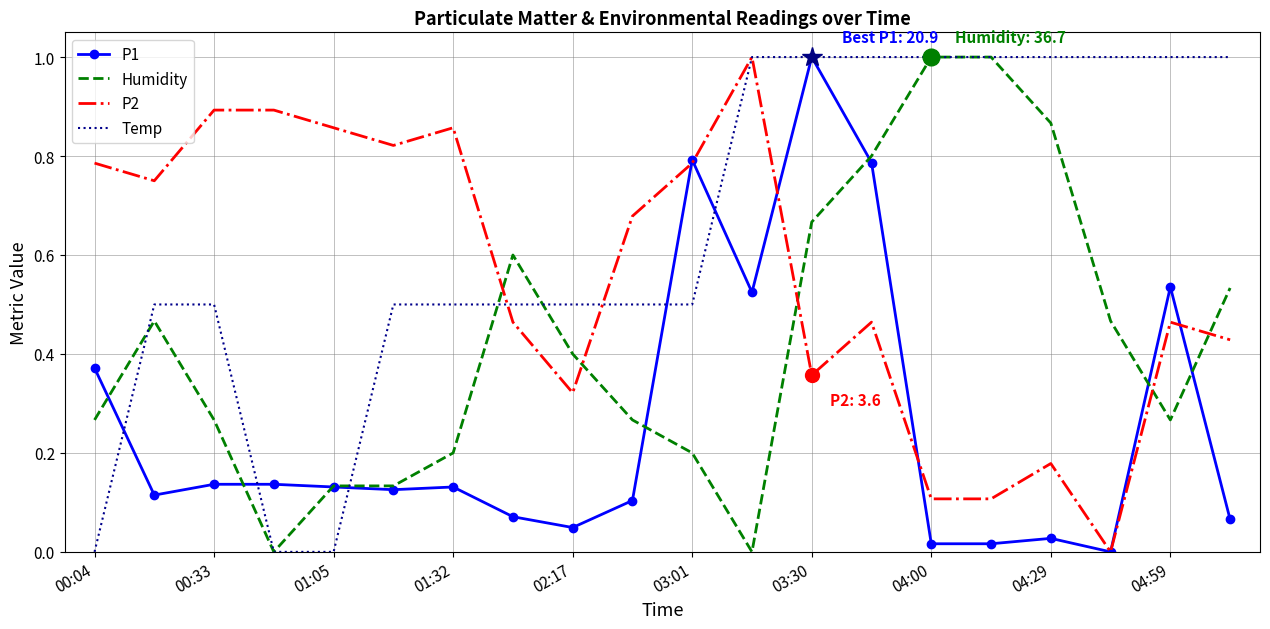

What is the difference between the second highest and second lowest values in the Temp series?

1.0